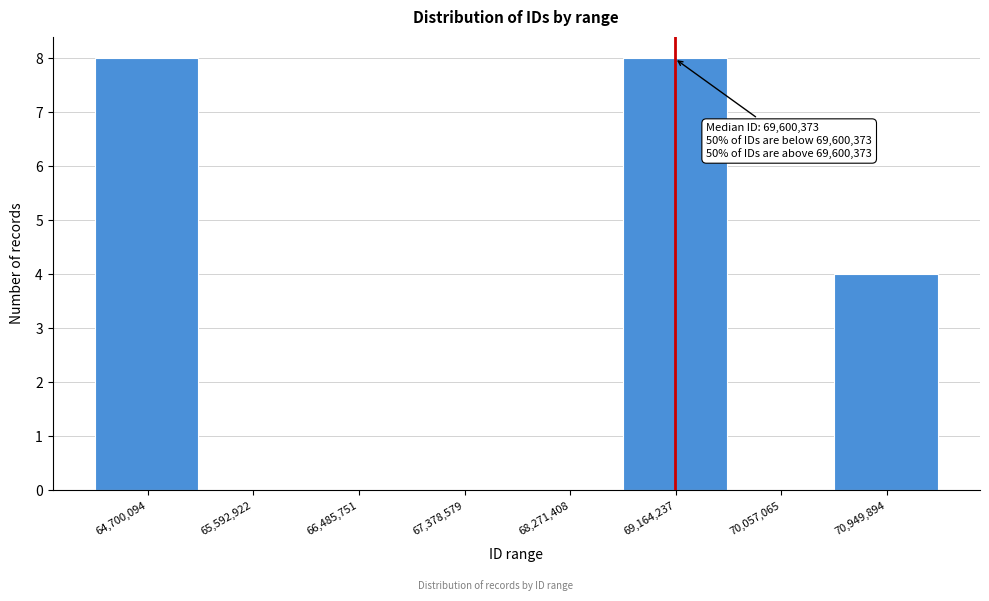

Reading right to left, what are all the values shown in this chart?

70,949,894=4	70,057,065=0	69,164,237=8	68,271,408=0	67,378,579=0	66,485,751=0	65,592,922=0	64,700,094=8